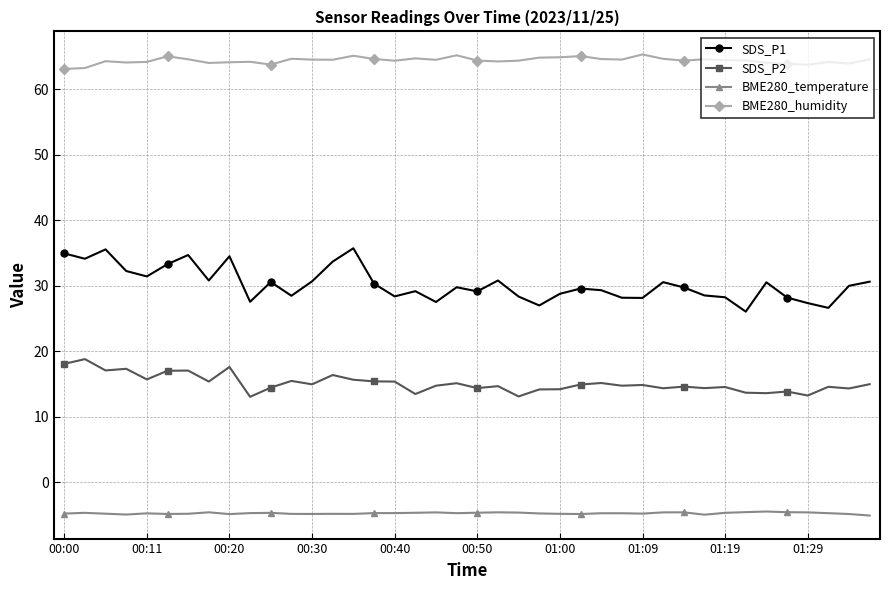

List the series in order of their peak value, highest first.

BME280_humidity, SDS_P1, SDS_P2, BME280_temperature